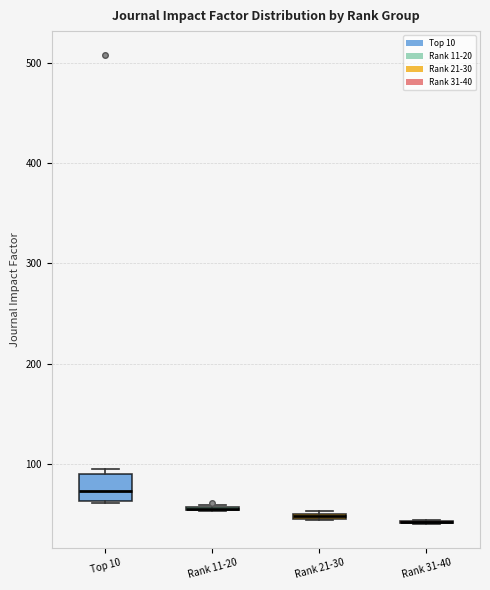

Which box is the tallest, from its lower edge to its upper edge?

Top 10